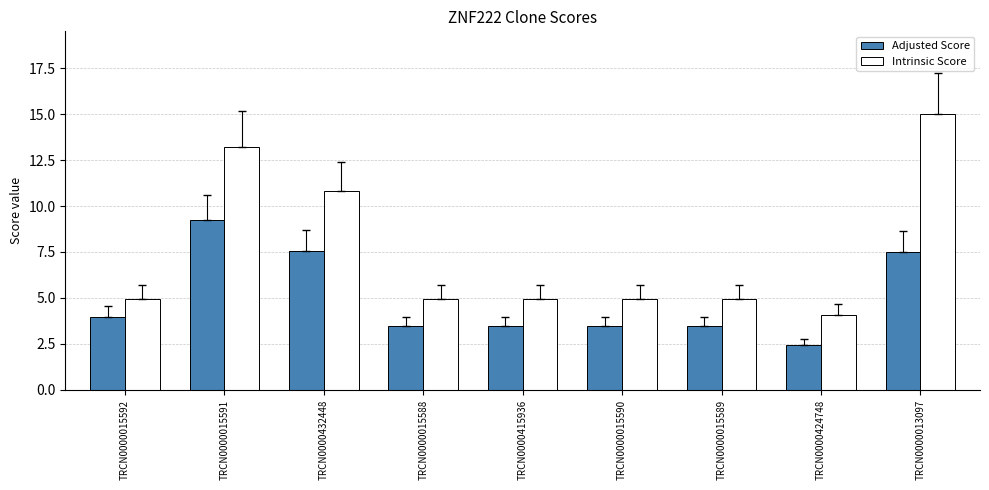

What are all the series names shown in the legend?

Adjusted Score, Intrinsic Score